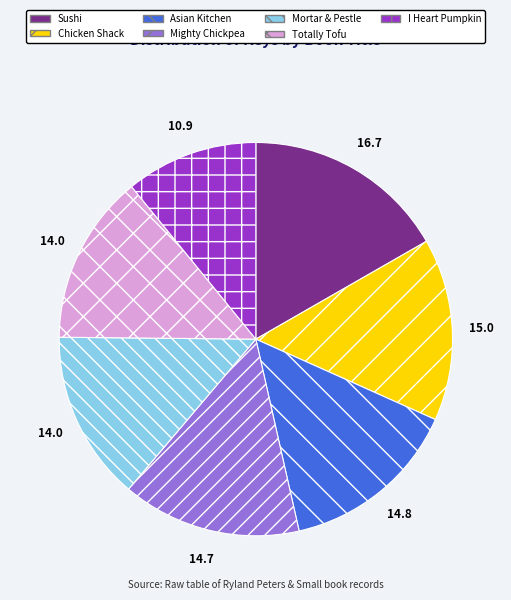

What is the ratio of the value at I Heart Pumpkin to the value at Sushi?

0.7